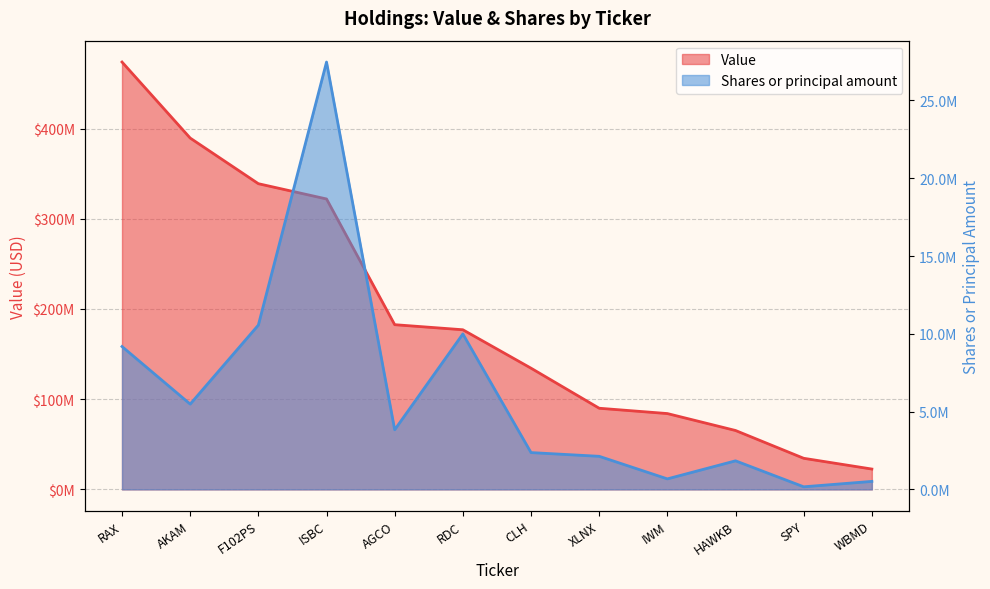

Is the value of Shares or principal amount at F102PS greater than the value of Value at IWM?

No